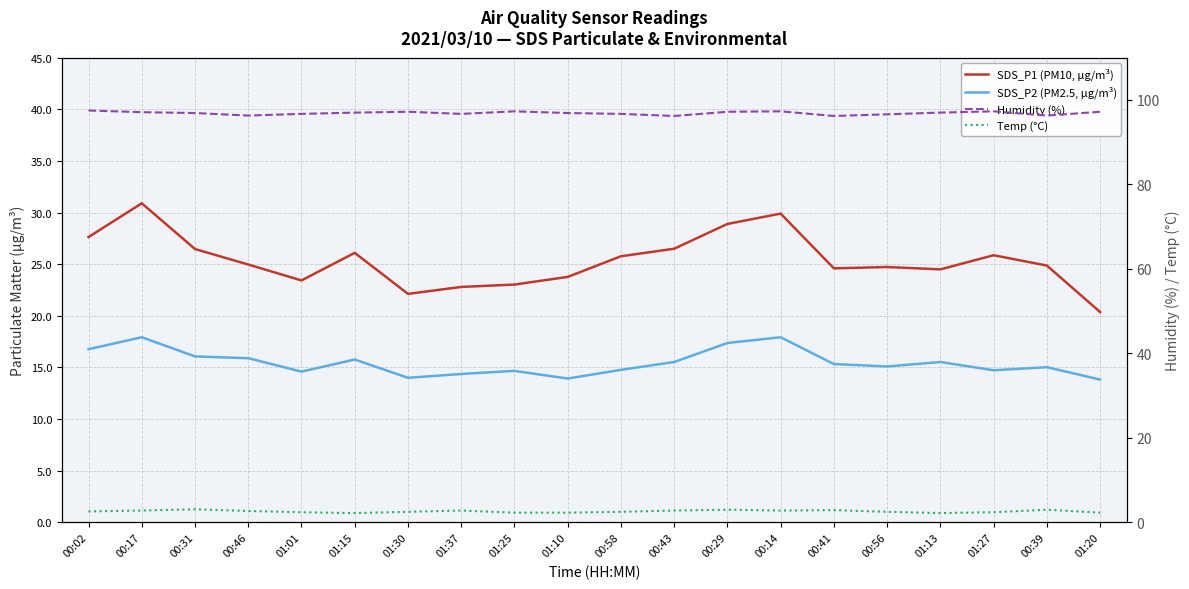

How many lines are shown in the chart?

4